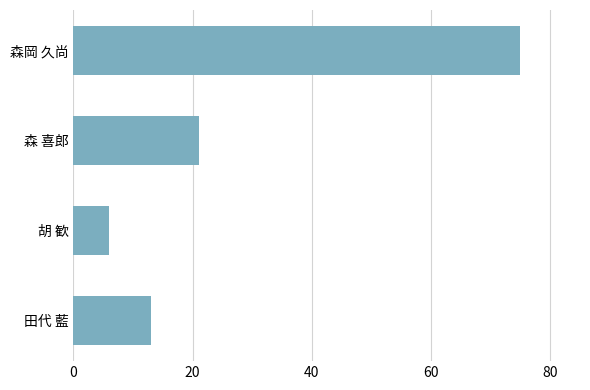

Where is the data nearest to the value 40?

森 喜郎